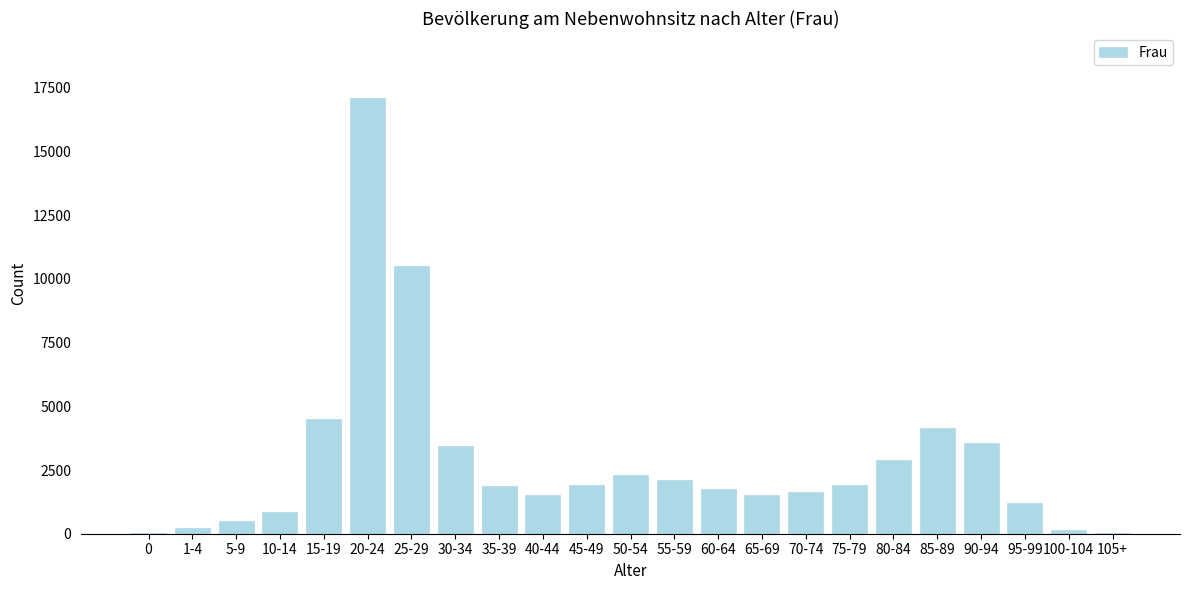

What is the change in value from 75-79 to 95-99?

-725